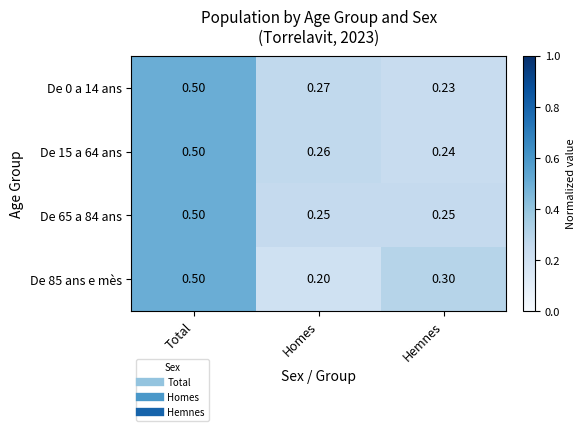

Rank the categories by De 85 ans e mès value from highest to lowest.

Total, Hemnes, Homes